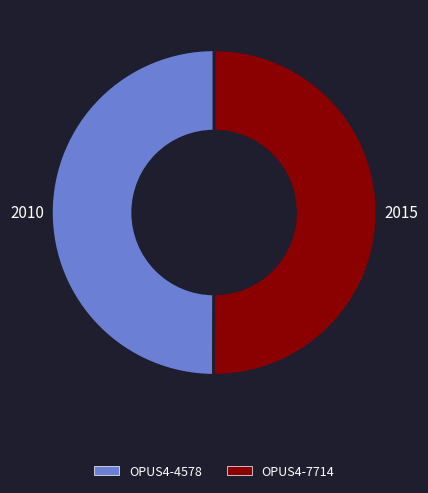

True or false: OPUS4-7714 accounts for 50% of the total.

True